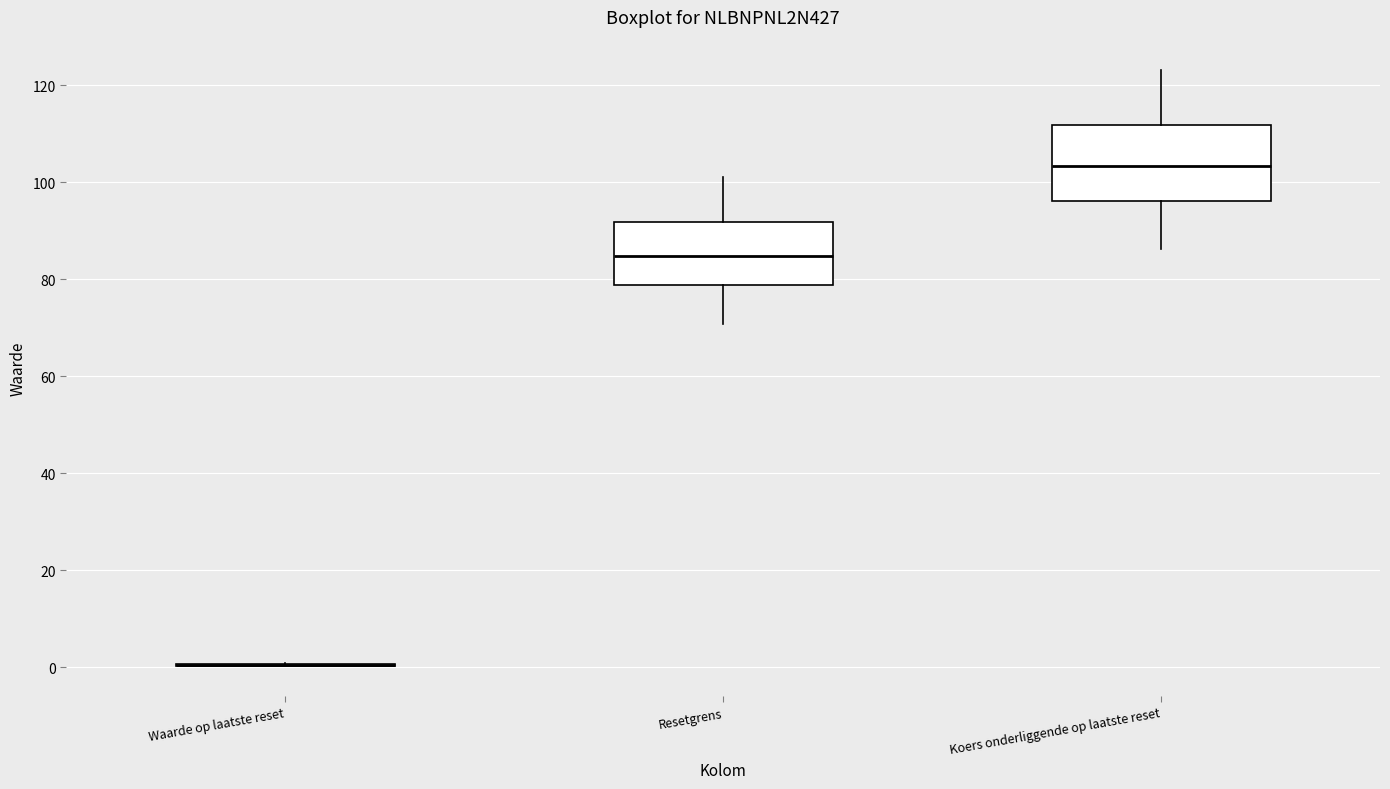

Reading left to right, read every box against the y-axis: the position of its median line, the range the box covers, and the ends of its whiskers. The values are not printed on the chart, so give them approximately, as read against the axis.

Waarde op laatste reset: box collapsed to a line at 0, whiskers 0 to 0
Resetgrens: median 84, box 78 to 92, whiskers 70 to 102
Koers onderliggende op laatste reset: median 104, box 96 to 112, whiskers 86 to 124